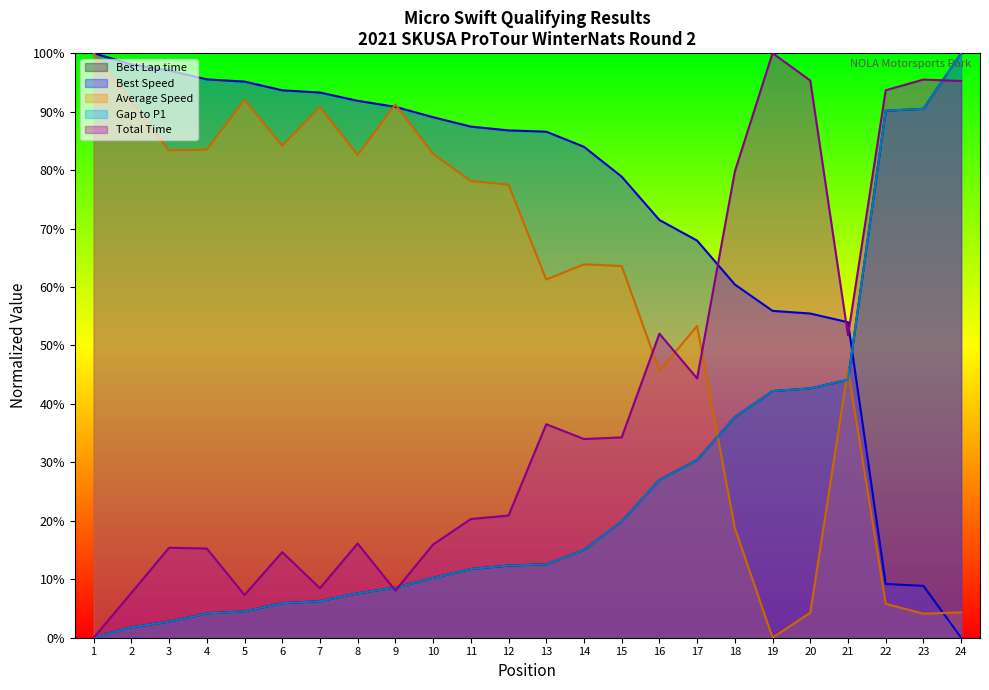

Count the number of categories in the chart.

24